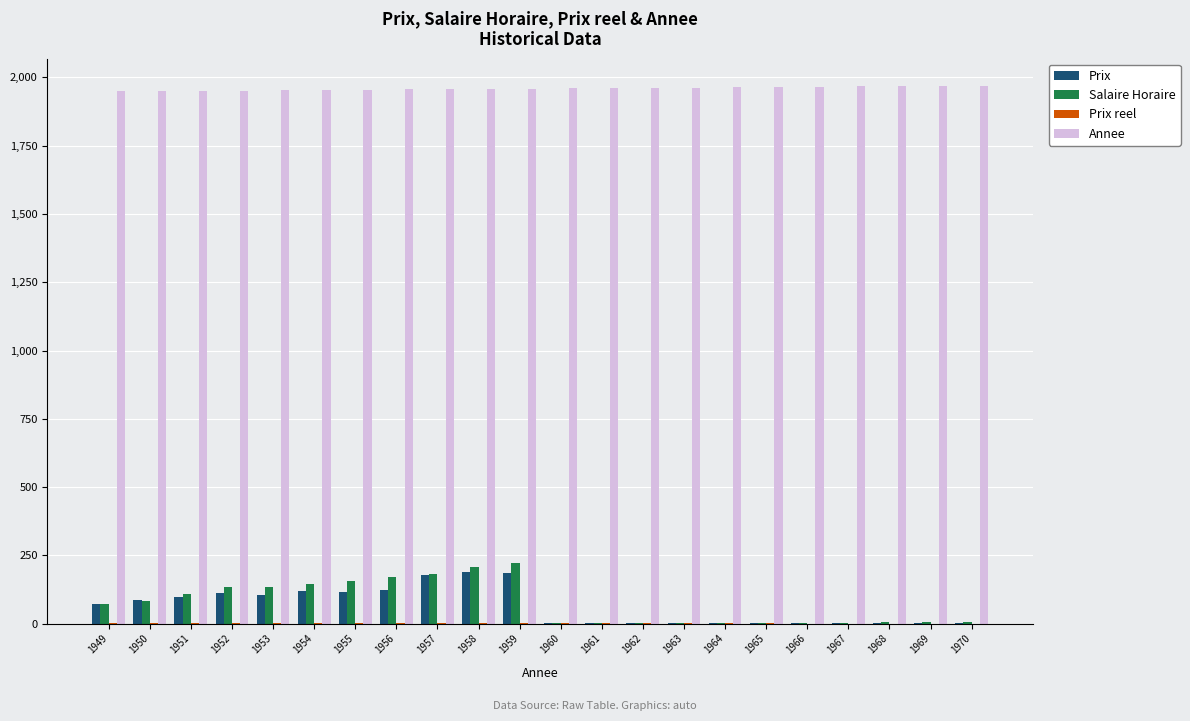

Which series has the largest total across all categories?

Annee